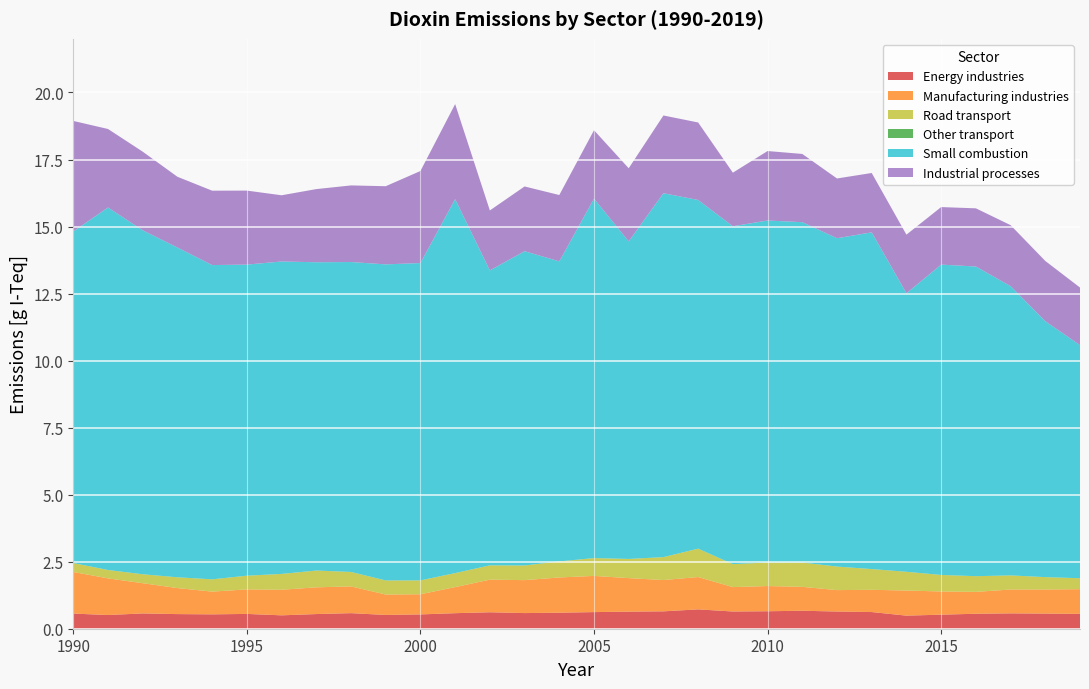

Reading right to left, list all the values displayed in this chart.

Energy industries: 2019=0.6	2018=0.6	2017=0.6	2016=0.6	2015=0.5	2014=0.5	2013=0.6	2012=0.6	2011=0.7	2010=0.7	2009=0.6	2008=0.7	2007=0.6	2006=0.6	2005=0.6	2004=0.6	2003=0.6	2002=0.6	2001=0.6	2000=0.5	1999=0.5	1998=0.6	1997=0.5	1996=0.5	1995=0.6	1994=0.5	1993=0.5	1992=0.6	1991=0.5	1990=0.6
Manufacturing industries: 2019=0.9	2018=0.9	2017=0.9	2016=0.8	2015=0.9	2014=0.9	2013=0.8	2012=0.8	2011=0.9	2010=0.9	2009=0.9	2008=1.2	2007=1.2	2006=1.3	2005=1.3	2004=1.3	2003=1.2	2002=1.2	2001=1.0	2000=0.8	1999=0.8	1998=1.0	1997=1.0	1996=1.0	1995=0.9	1994=0.8	1993=1.0	1992=1.1	1991=1.4	1990=1.6
Road transport: 2019=0.4	2018=0.5	2017=0.5	2016=0.6	2015=0.6	2014=0.7	2013=0.8	2012=0.9	2011=0.9	2010=0.9	2009=0.9	2008=1.1	2007=0.9	2006=0.7	2005=0.7	2004=0.6	2003=0.5	2002=0.5	2001=0.5	2000=0.5	1999=0.5	1998=0.5	1997=0.6	1996=0.6	1995=0.5	1994=0.5	1993=0.4	1992=0.3	1991=0.3	1990=0.3
Other transport: 2019=0.0	2018=0.0	2017=0.0	2016=0.0	2015=0.0	2014=0.0	2013=0.0	2012=0.0	2011=0.0	2010=0.0	2009=0.0	2008=0.0	2007=0.0	2006=0.0	2005=0.0	2004=0.0	2003=0.0	2002=0.0	2001=0.0	2000=0.0	1999=0.0	1998=0.0	1997=0.0	1996=0.0	1995=0.0	1994=0.0	1993=0.0	1992=0.0	1991=0.0	1990=0.0
Small combustion: 2019=8.7	2018=9.5	2017=10.8	2016=11.5	2015=11.6	2014=10.4	2013=12.6	2012=12.2	2011=12.7	2010=12.8	2009=12.6	2008=13.0	2007=13.6	2006=11.8	2005=13.4	2004=11.2	2003=11.7	2002=11.0	2001=13.9	2000=11.8	1999=11.8	1998=11.6	1997=11.5	1996=11.7	1995=11.6	1994=11.7	1993=12.3	1992=12.8	1991=13.5	1990=12.4
Industrial processes: 2019=2.1	2018=2.2	2017=2.3	2016=2.2	2015=2.1	2014=2.2	2013=2.2	2012=2.2	2011=2.5	2010=2.6	2009=2.0	2008=2.9	2007=2.9	2006=2.7	2005=2.6	2004=2.5	2003=2.4	2002=2.2	2001=3.5	2000=3.4	1999=2.9	1998=2.9	1997=2.7	1996=2.5	1995=2.8	1994=2.8	1993=2.6	1992=2.9	1991=2.9	1990=4.1